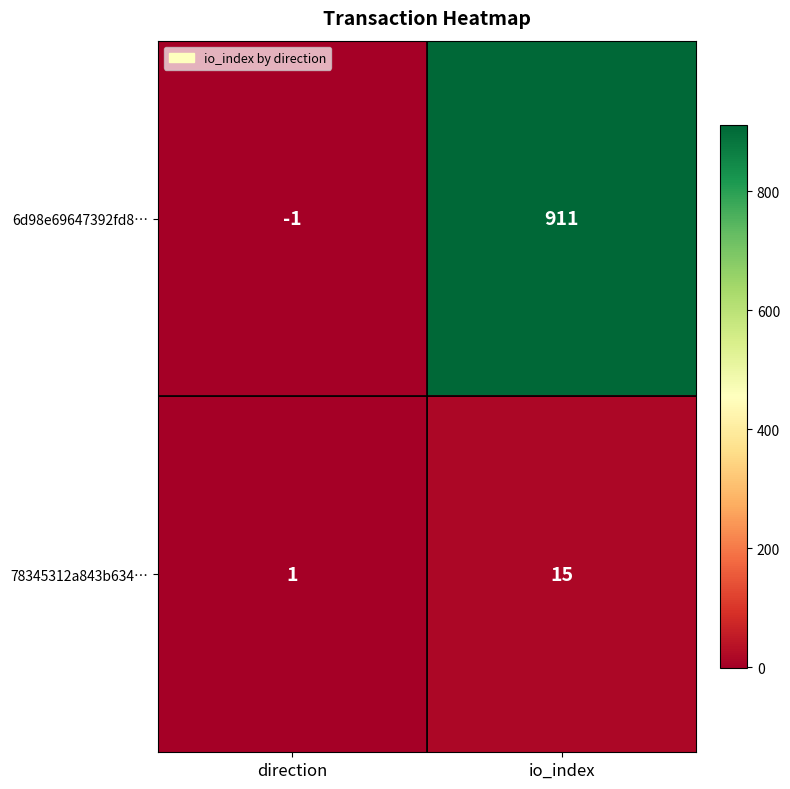

True or false: 78345312a843b634… has a value of 3 at io_index.

False